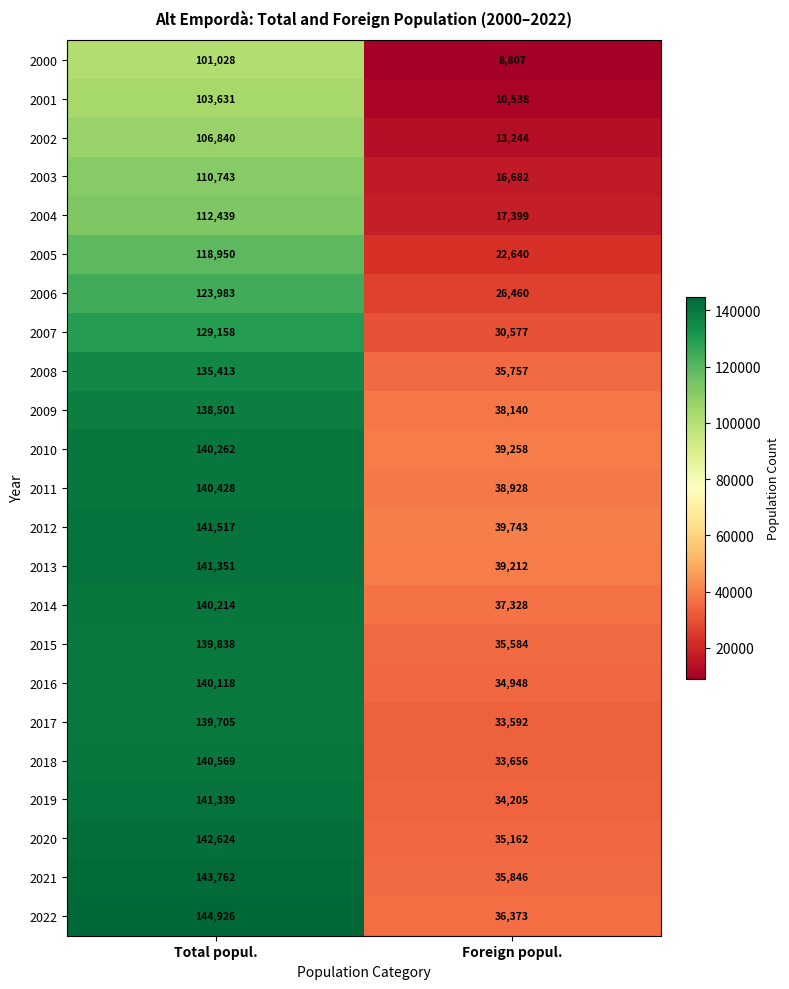

Which series has the largest total across all categories?

2022